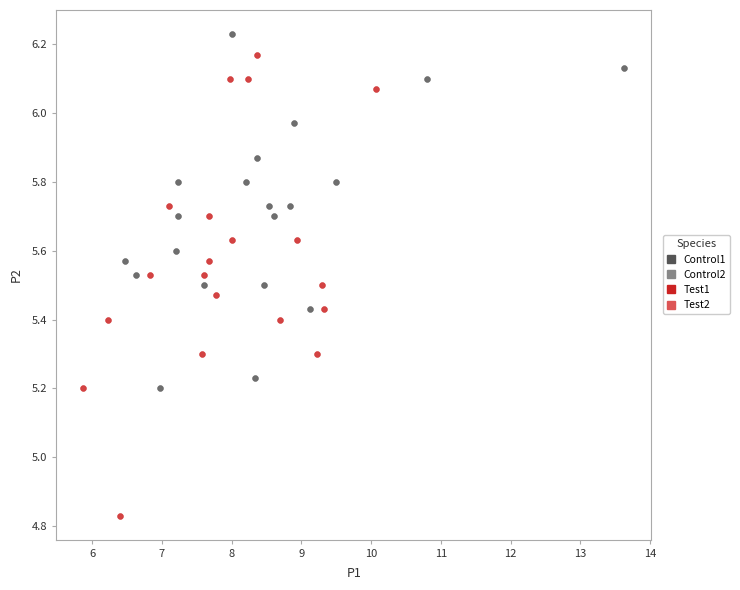

Which series contains the lowest Y value?

Test1